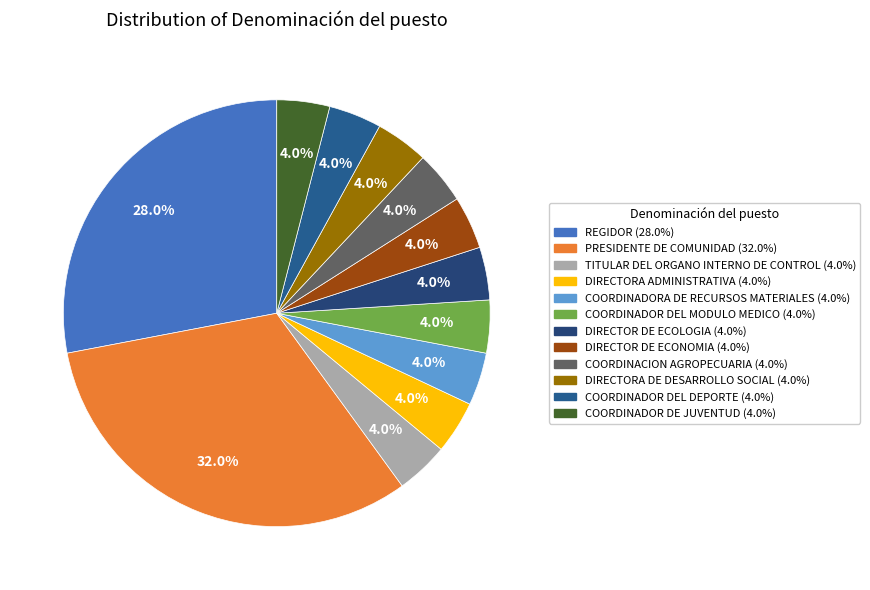

To the nearest percent, what is the difference between the PRESIDENTE DE COMUNIDAD and COORDINADOR DE JUVENTUD slice percentages?

28%